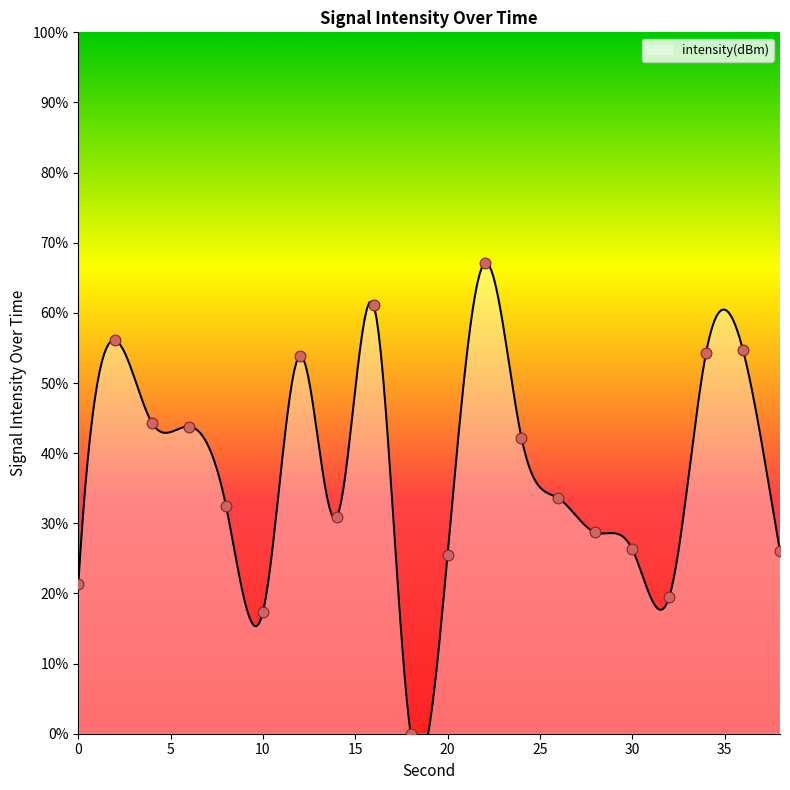

Which has a higher value, 8 or 16?

16